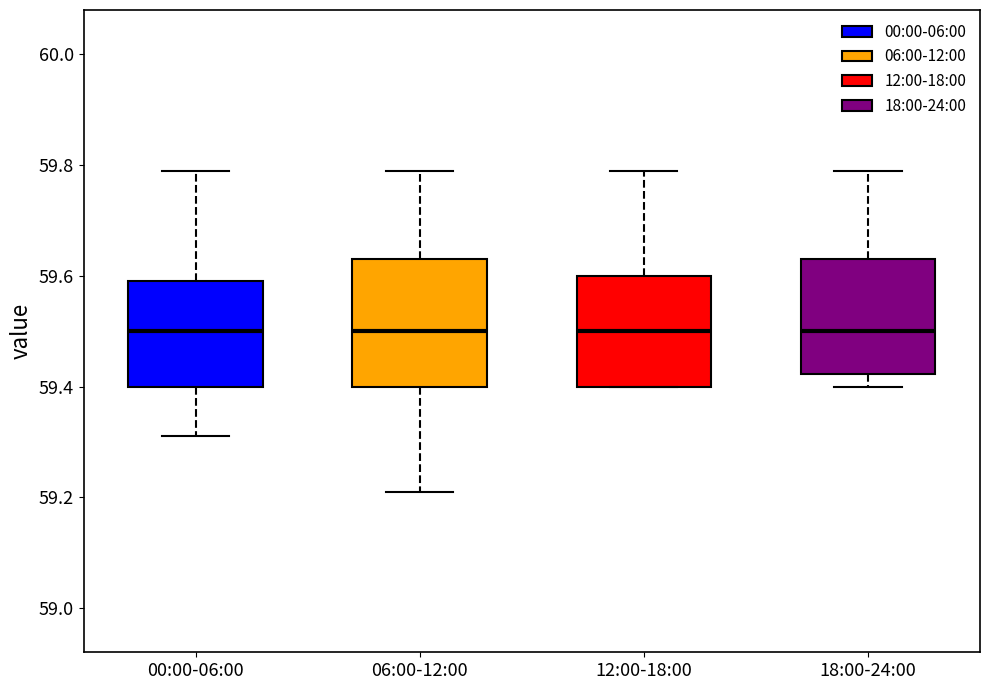

Reading left to right, transcribe this box plot: for each box, give where its median line is, the range the box spans, and where its two whiskers end, as read against the y-axis. The values are not printed on the chart, so give them approximately, as read against the axis.

00:00-06:00: median 59.50, box 59.40 to 59.60, whiskers 59.32 to 59.80
06:00-12:00: median 59.50, box 59.40 to 59.64, whiskers 59.22 to 59.80
12:00-18:00: median 59.50, box 59.40 to 59.60, whiskers 59.40 to 59.80
18:00-24:00: median 59.50, box 59.42 to 59.64, whiskers 59.40 to 59.80